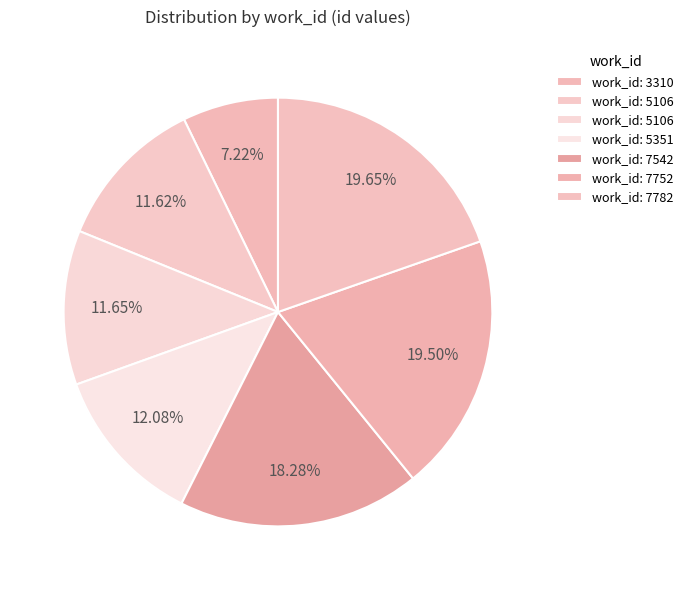

To the nearest percent, what is the difference between the largest and smallest slice percentages?

12%